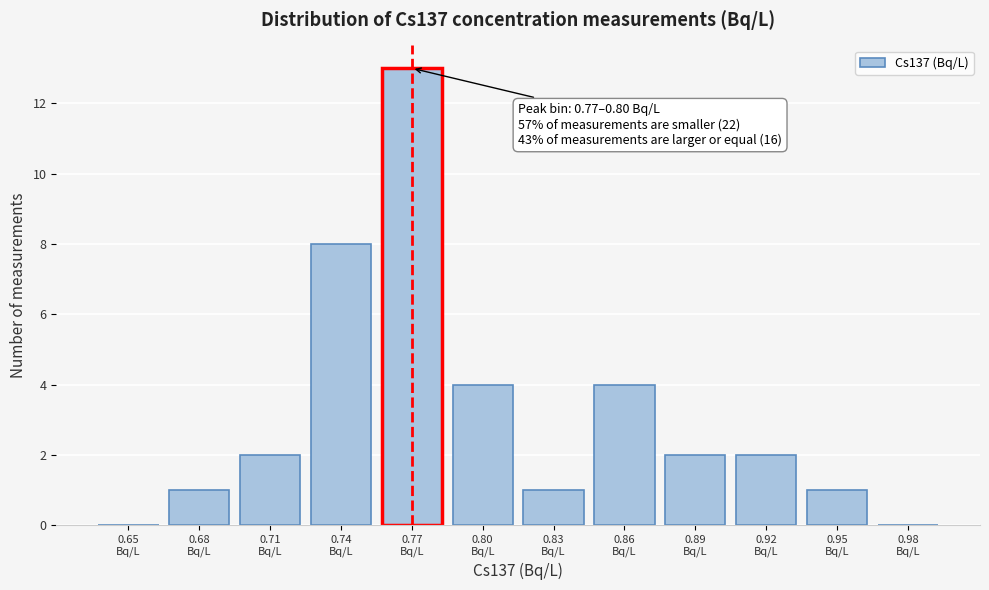

What is the maximum value shown in the chart?

13